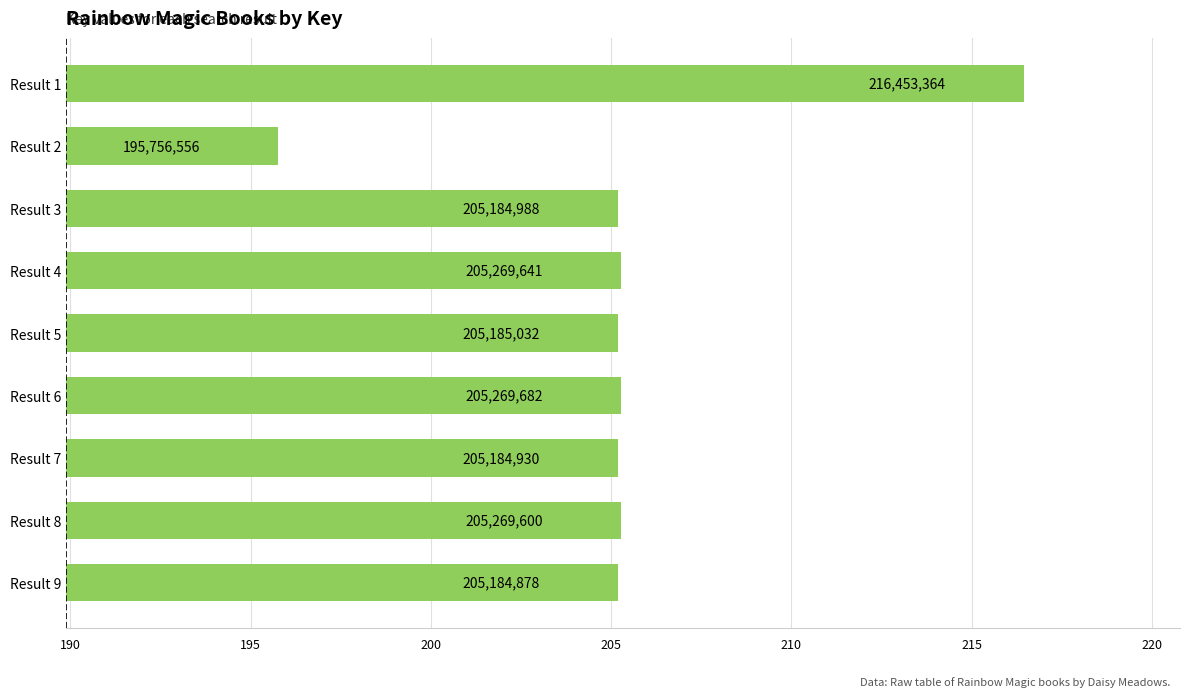

List the labels in order of value, smallest first.

Result 2, Result 9, Result 7, Result 3, Result 5, Result 8, Result 4, Result 6, Result 1